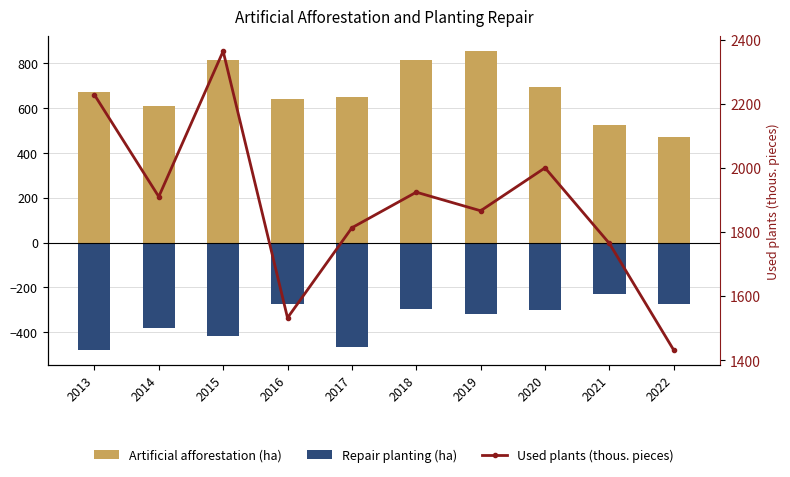

What is the difference between the Repair planting (ha) values at 2017 and 2021?

238